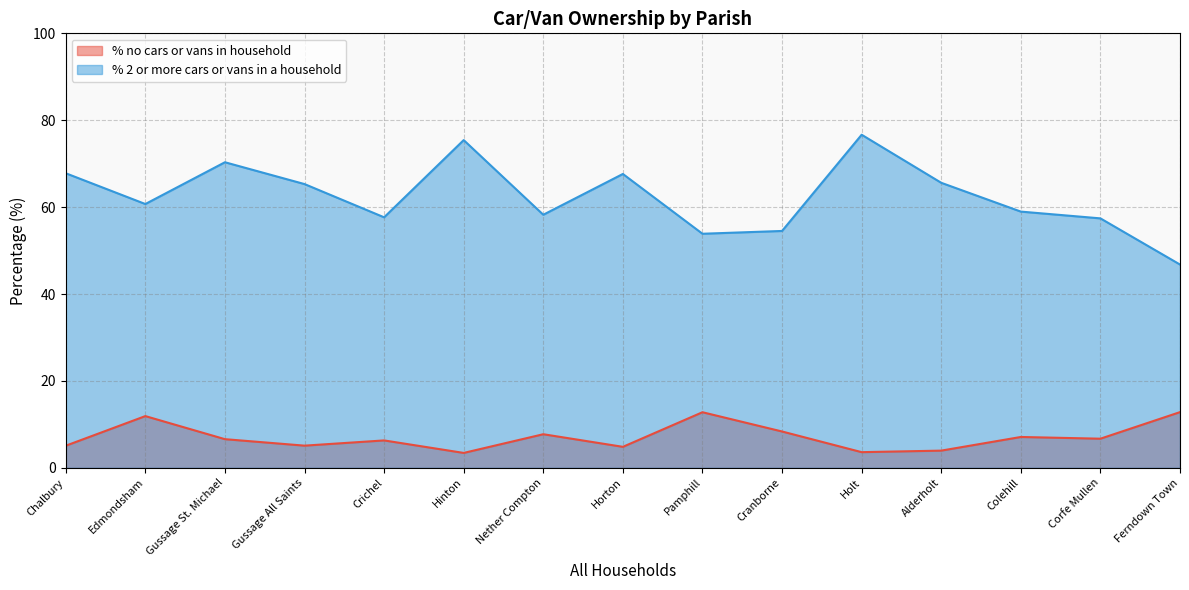

True or false: % 2 or more cars or vans in a household has a value of 12.1 at Cranborne.

False